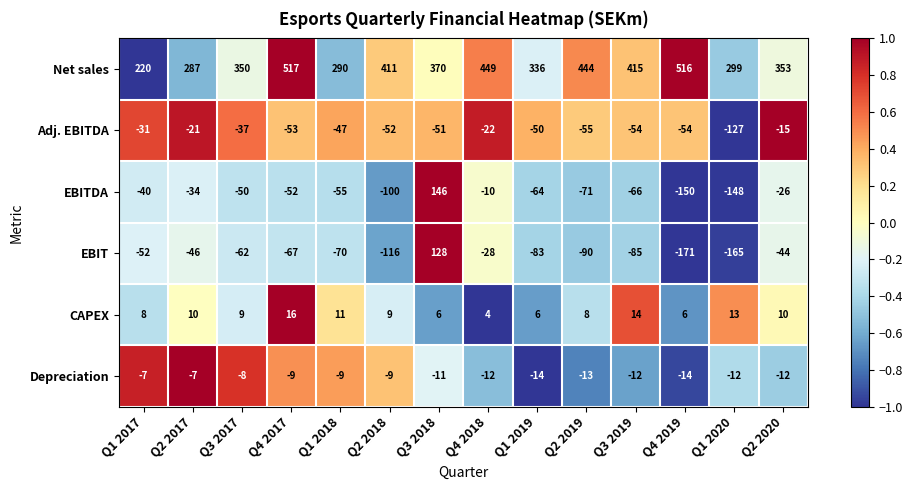

Which series has the largest range (max minus min)?

EBIT